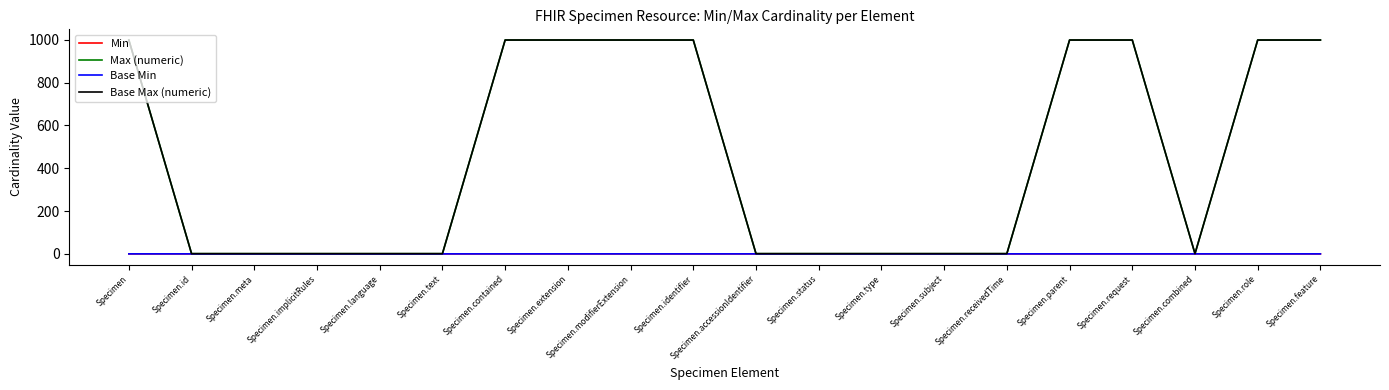

In Base Min, how many points are lower than both neighbors (excluding endpoints)?

4